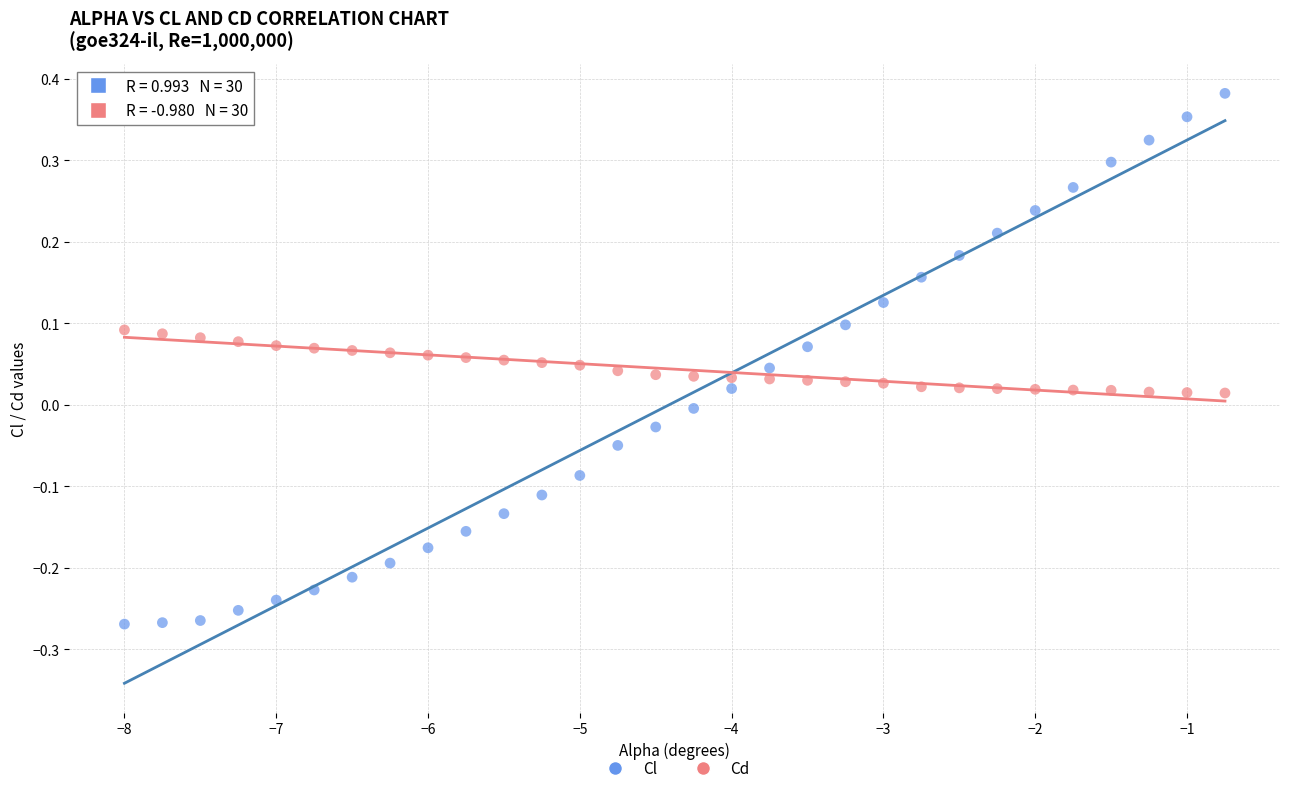

Across all data points, what is the range of X values (max minus min)?

7.2